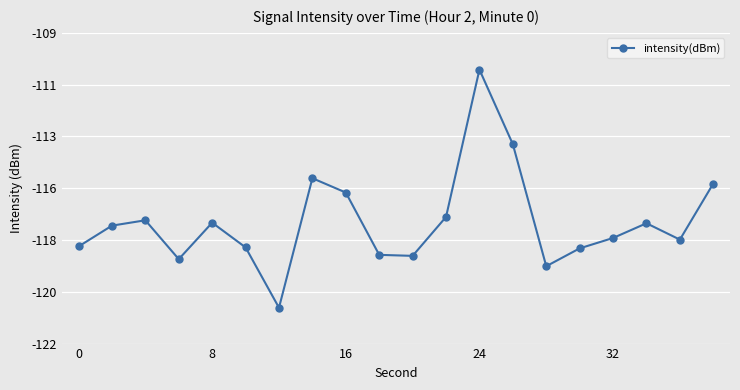

Does the chart have visible grid lines?

Yes